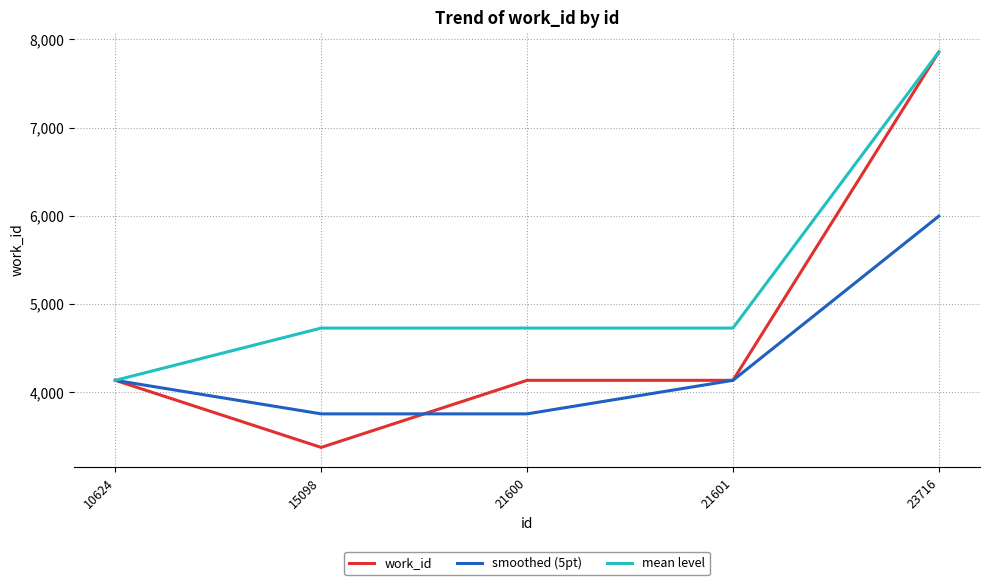

Rank the series at 15098 from lowest to highest value.

work_id, smoothed (5pt), mean level